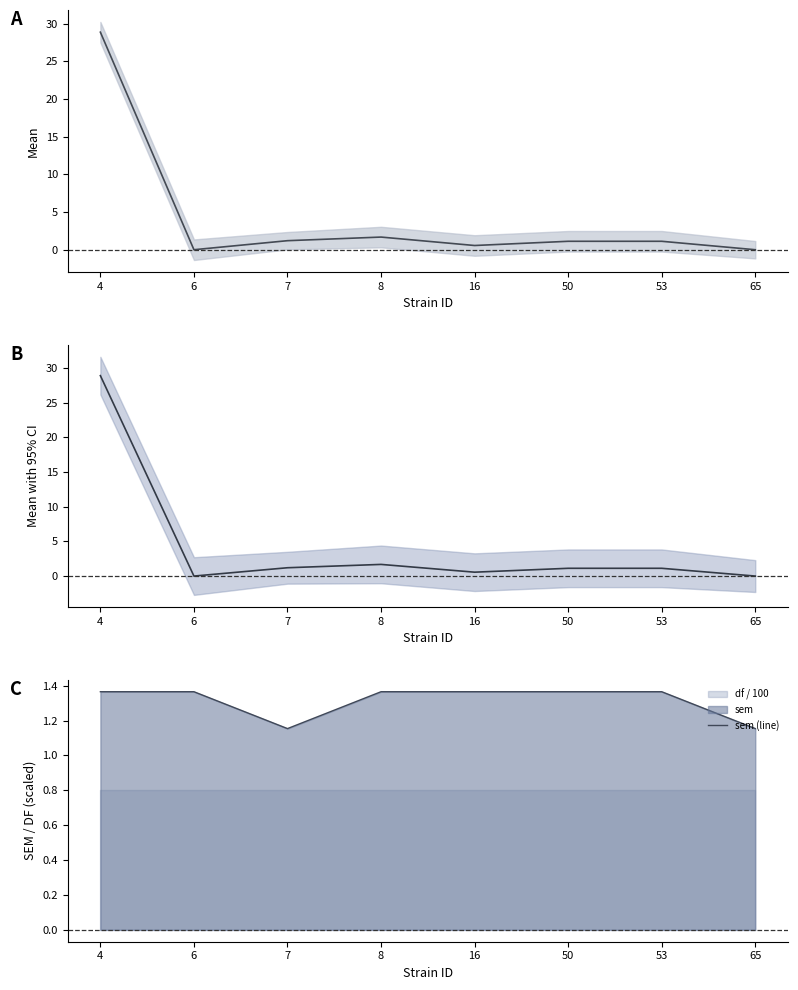

What is the spread (max minus min) of values at 65?

1.2